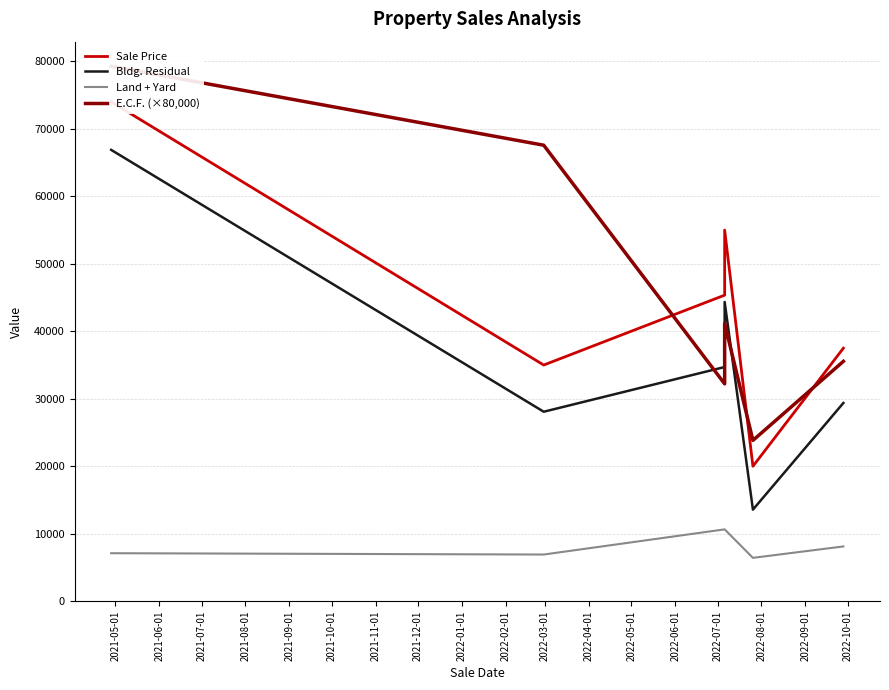

Does the chart have visible grid lines?

Yes